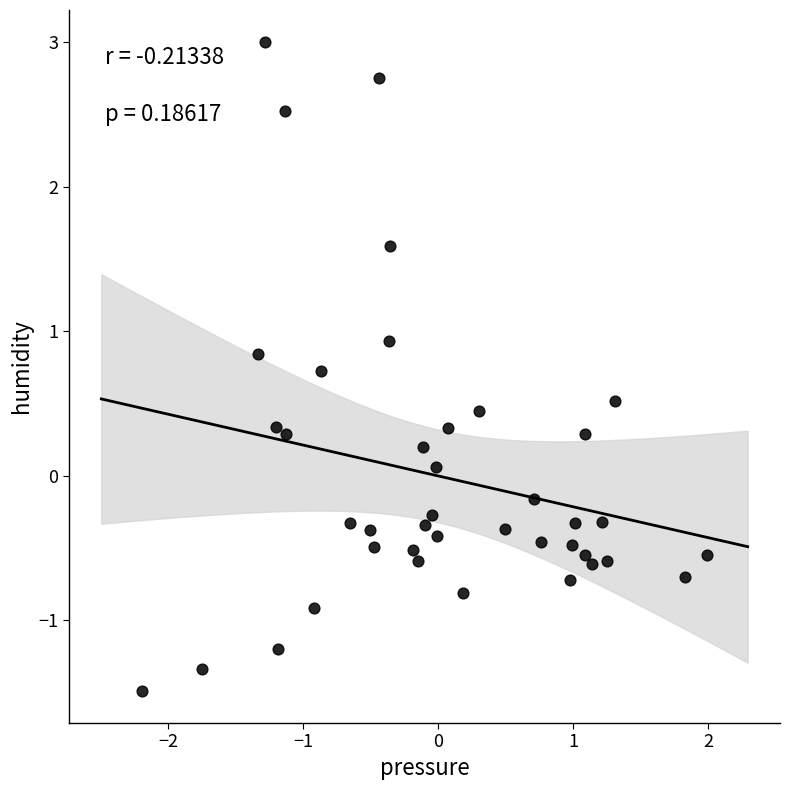

What is the range of X values (max minus min)?

4.2